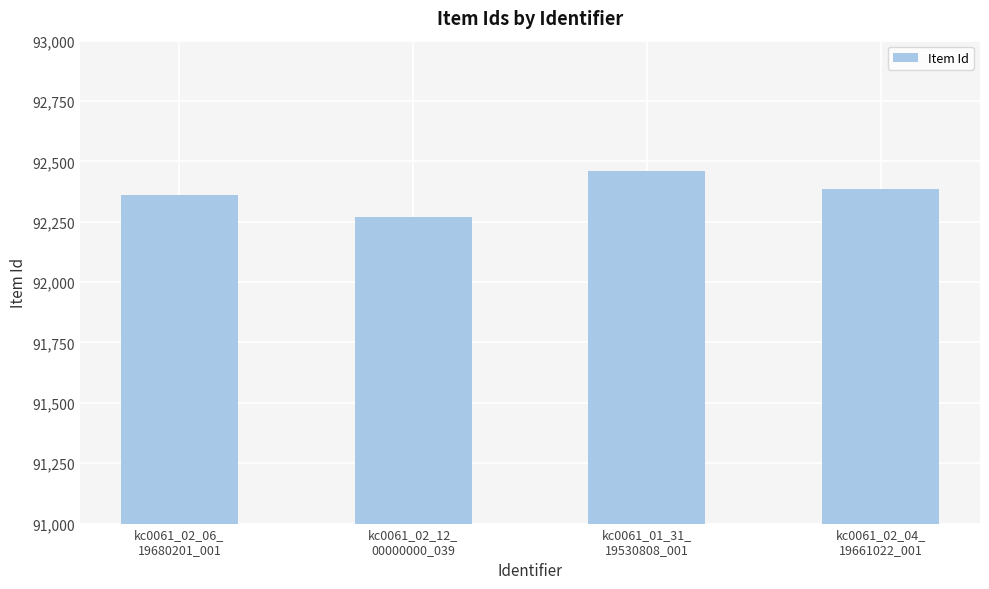

What is the label of the 4th bar from the left?

kc0061_02_04_
19661022_001